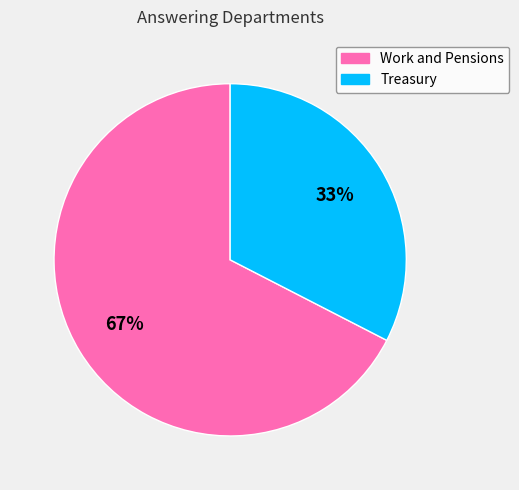

What is the largest slice in the pie chart?

Work and Pensions